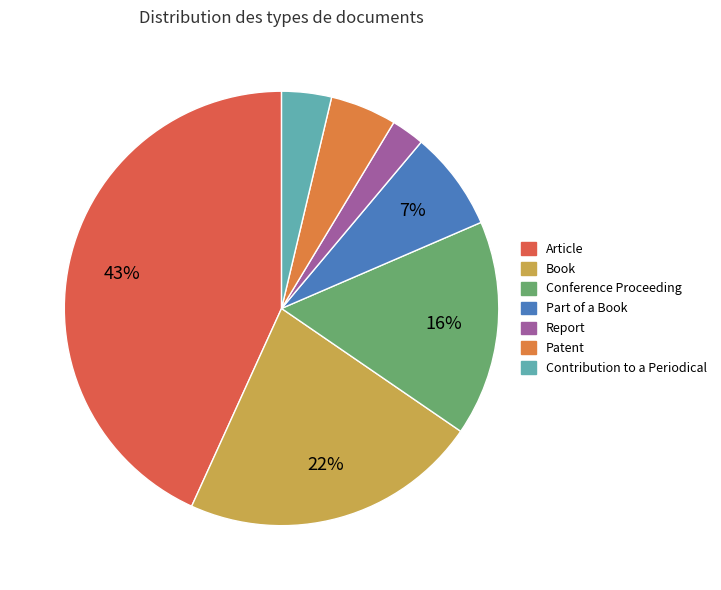

Which has a higher value, Patent or Contribution to a Periodical?

Patent